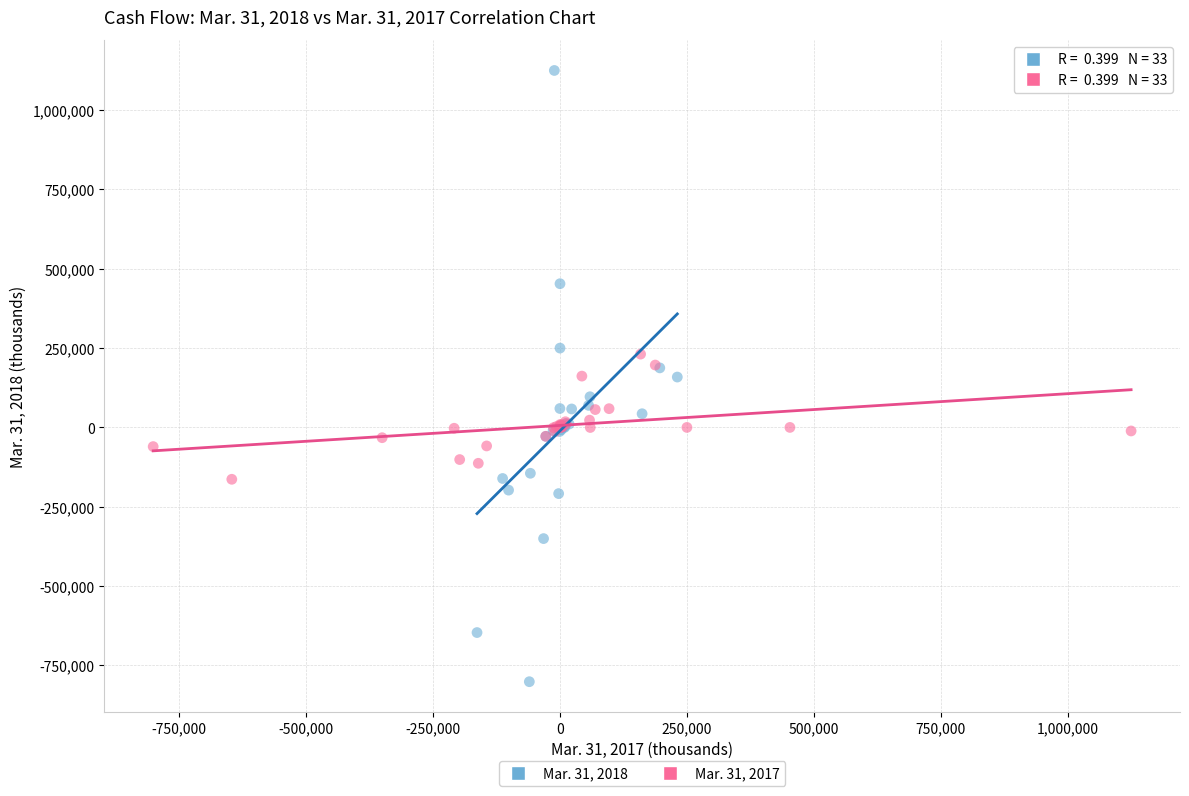

Which series reaches the minimum Y coordinate?

Mar. 31, 2018